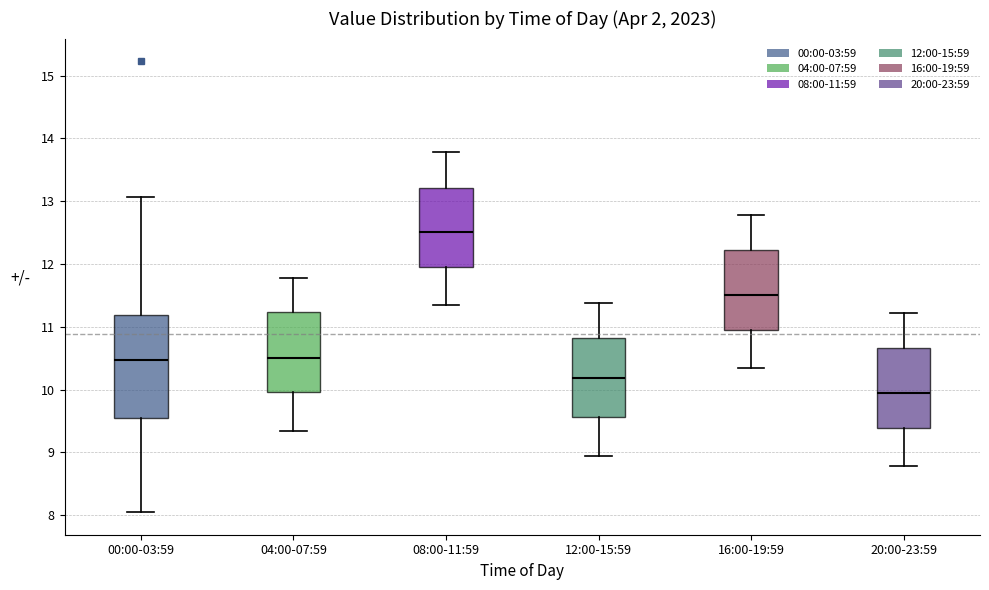

Which box is the tallest, from its lower edge to its upper edge?

00:00-03:59